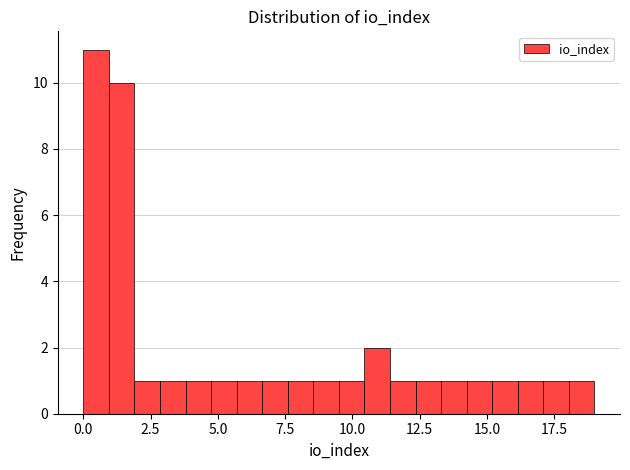

Read against the x-axis, roughly where is the centre of the tallest bar?

0.5